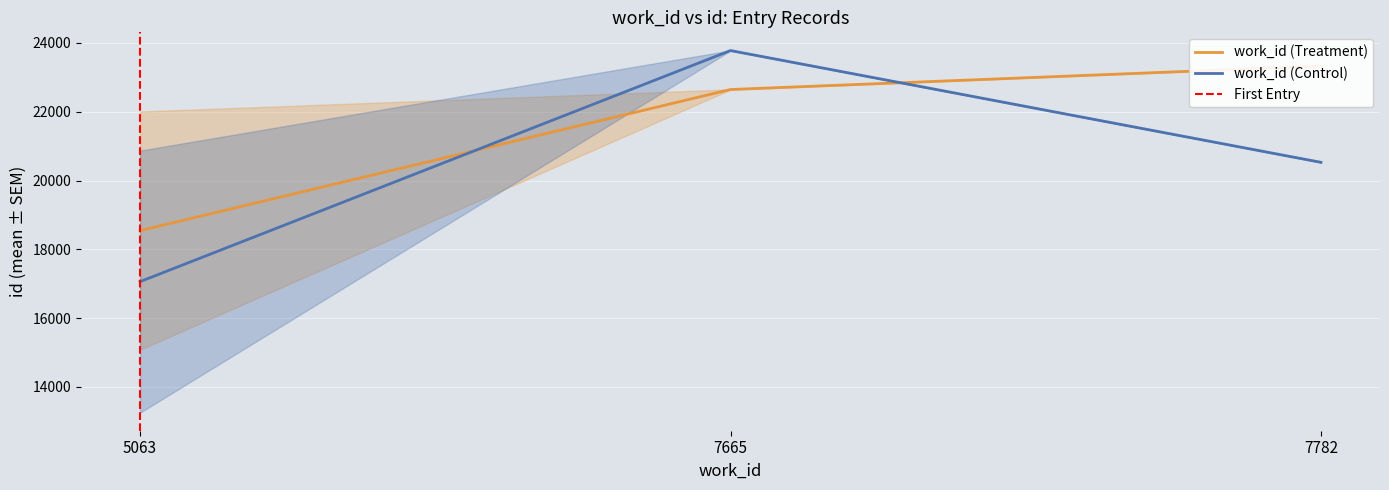

How many interior local peaks does the work_id series have?

1